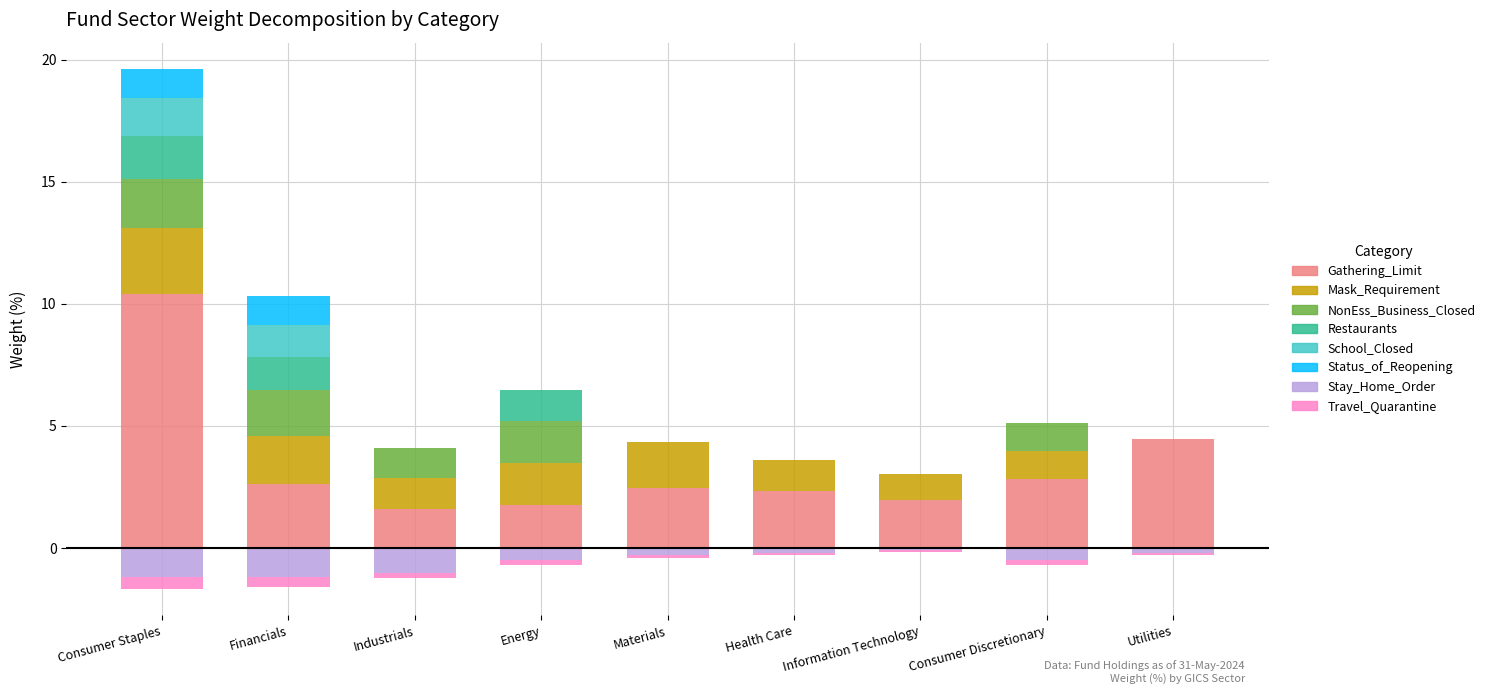

How many groups of bars are there?

9